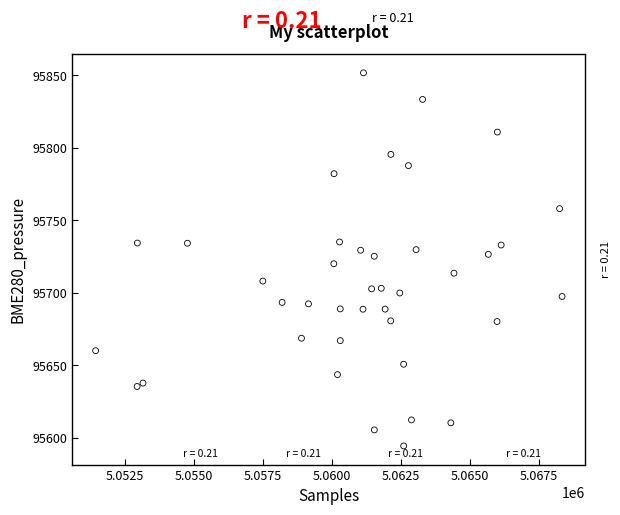

What is the range of X values (max minus min)?

16896.0